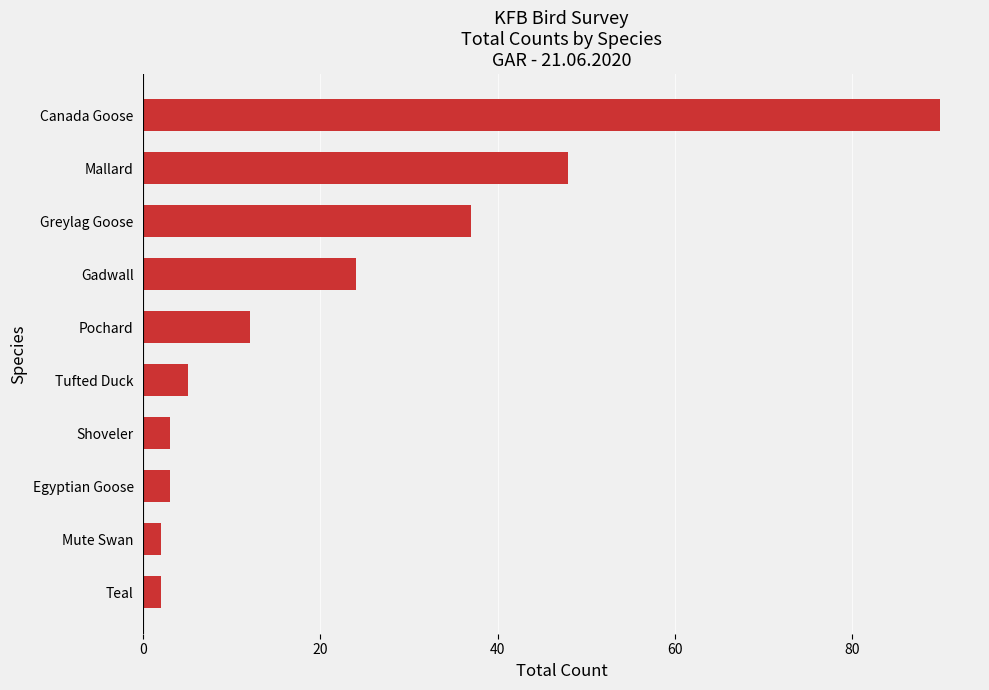

Reading top to bottom, transcribe all the data shown in this chart.

Canada Goose=90	Mallard=48	Greylag Goose=37	Gadwall=24	Pochard=12	Tufted Duck=5	Shoveler=3	Egyptian Goose=3	Mute Swan=2	Teal=2